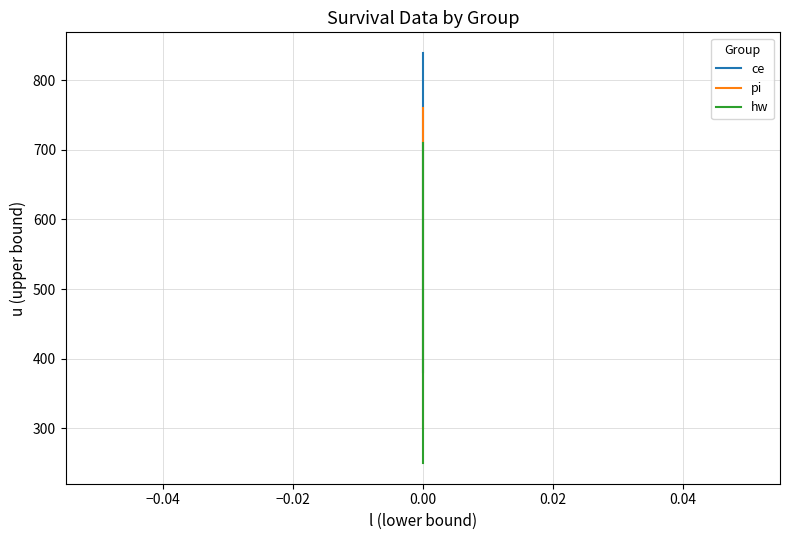

True or false: ce and l_ce intersect in this chart.

False